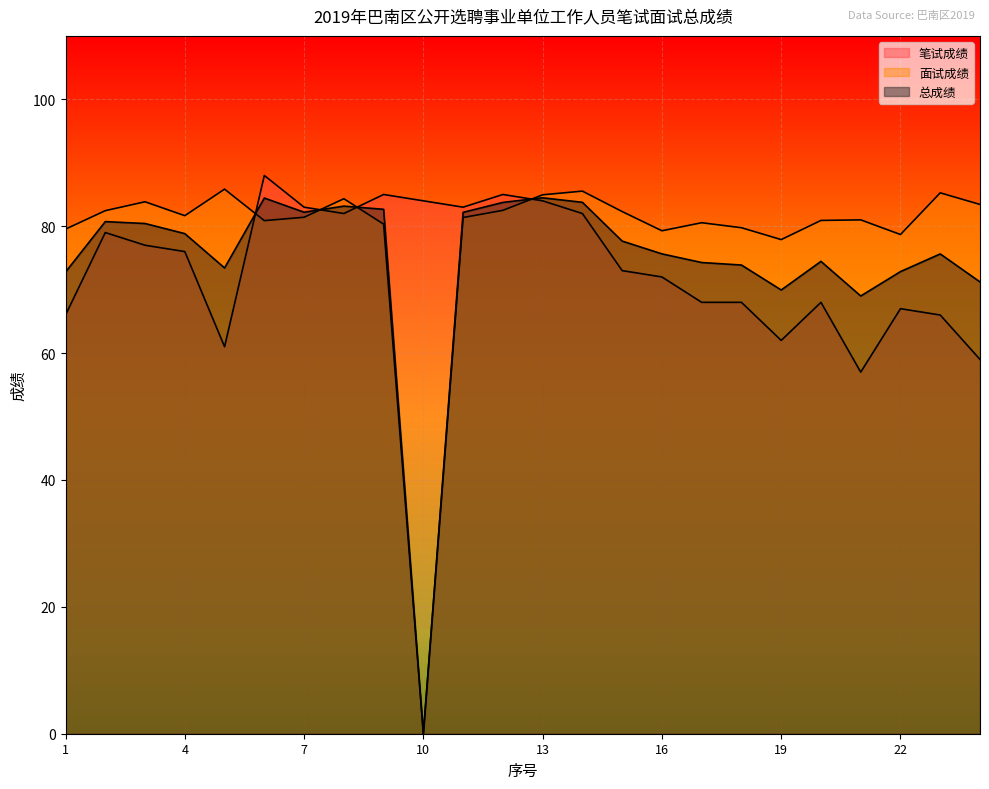

At which category does 总成绩 reach its first local valley?

5